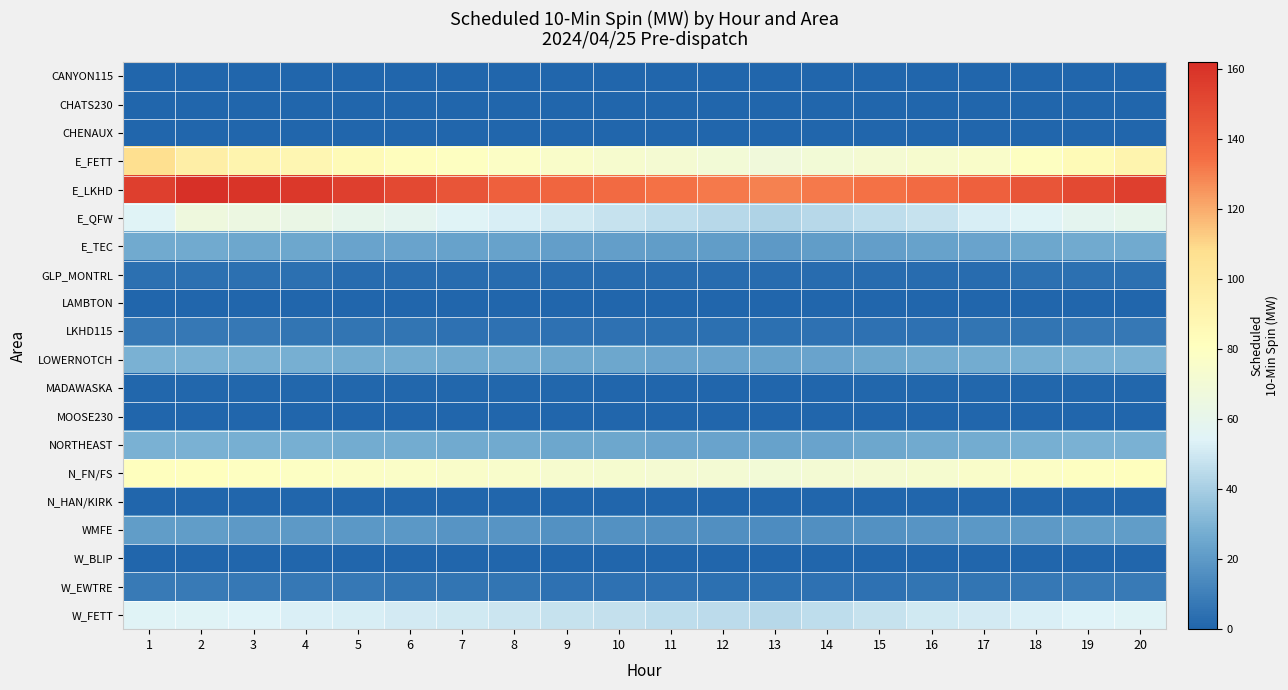

Which series has the largest total across all categories?

E_LKHD